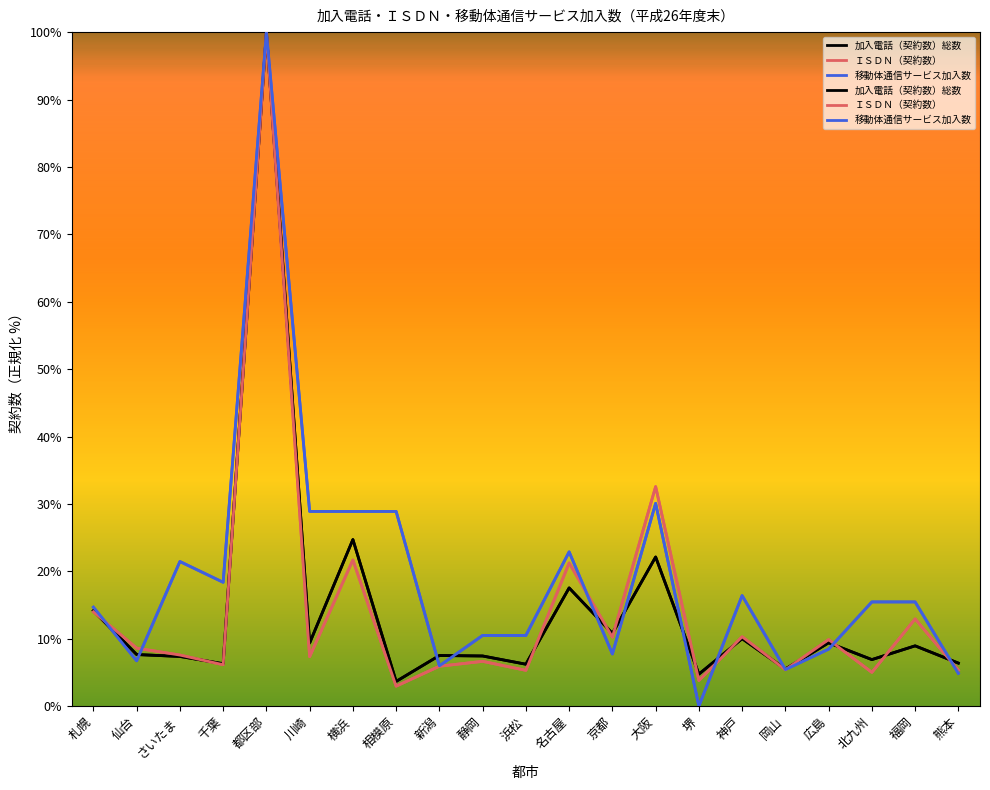

How many interior local peaks does the 加入電話（契約数）総数 series have?

8